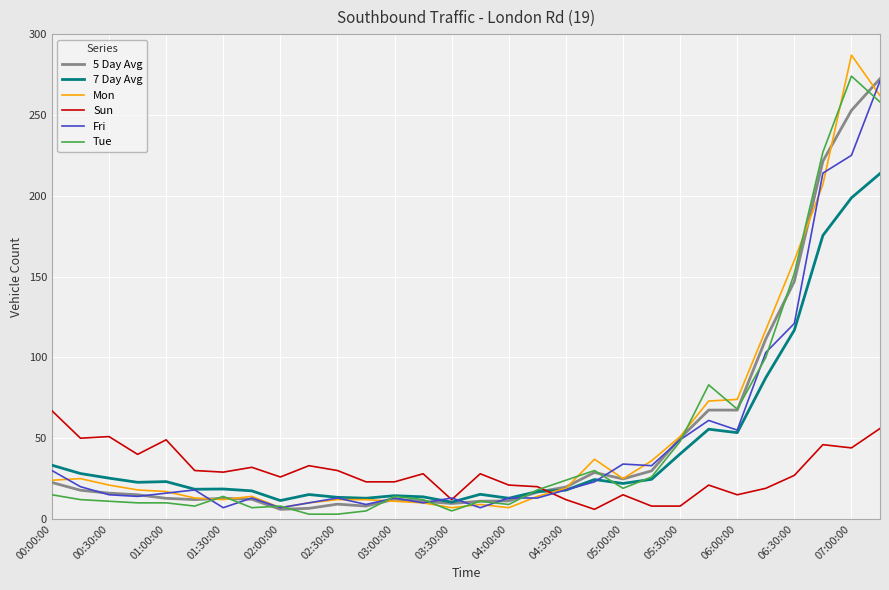

True or false: Fri has more than 1 points higher than both neighbors.

True